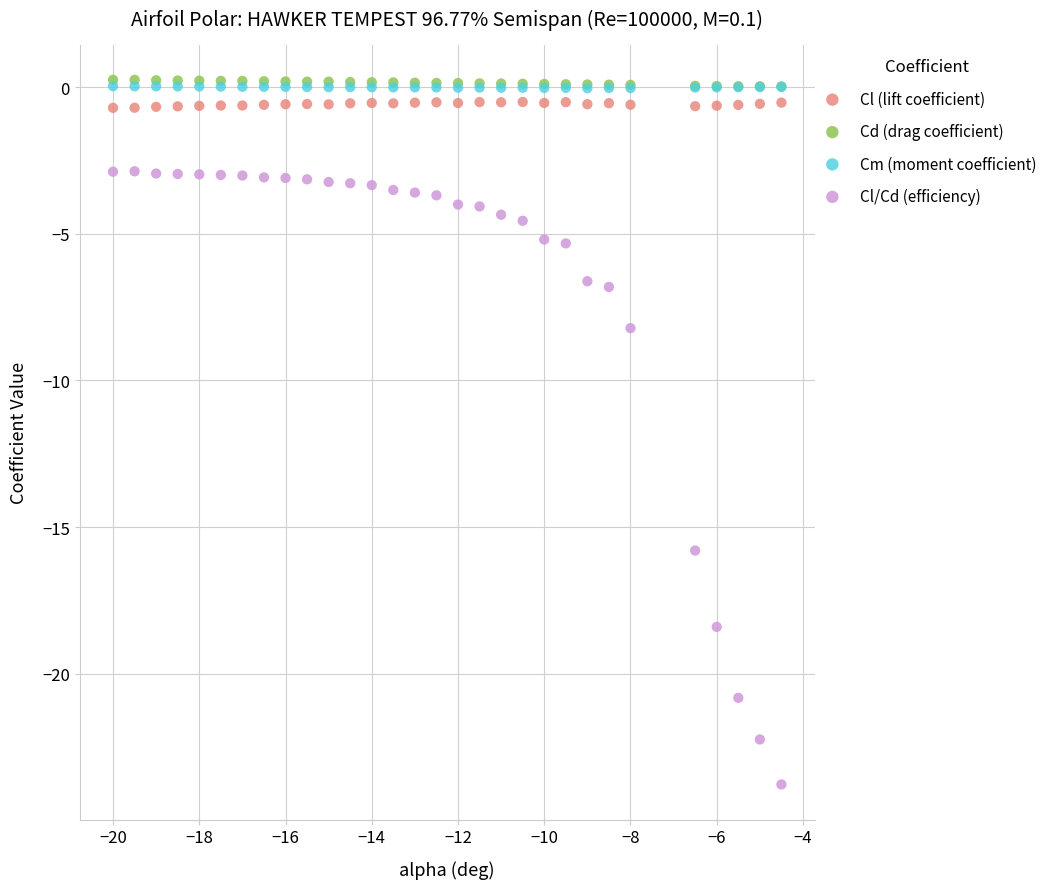

What are all the series names shown in the legend?

Cl (lift coefficient), Cd (drag coefficient), Cm (moment coefficient), Cl/Cd (efficiency)